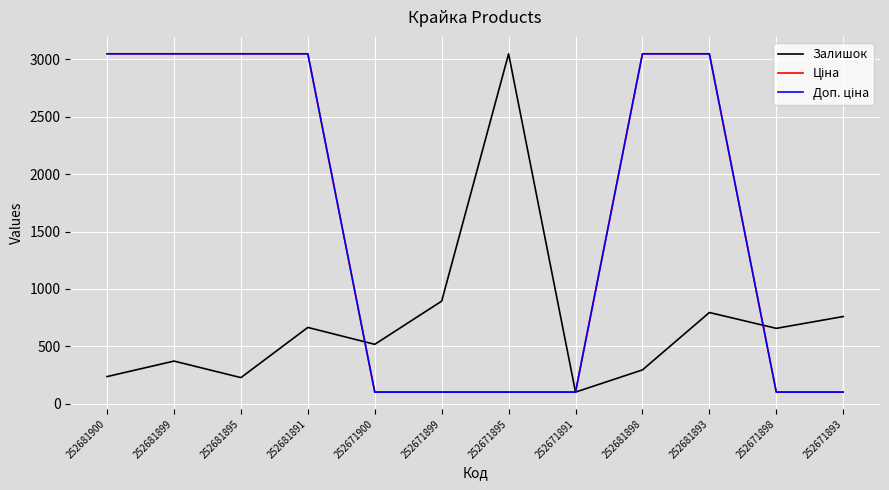

What is the sum of the Доп. ціна values at 252671898 and 252671900?

204